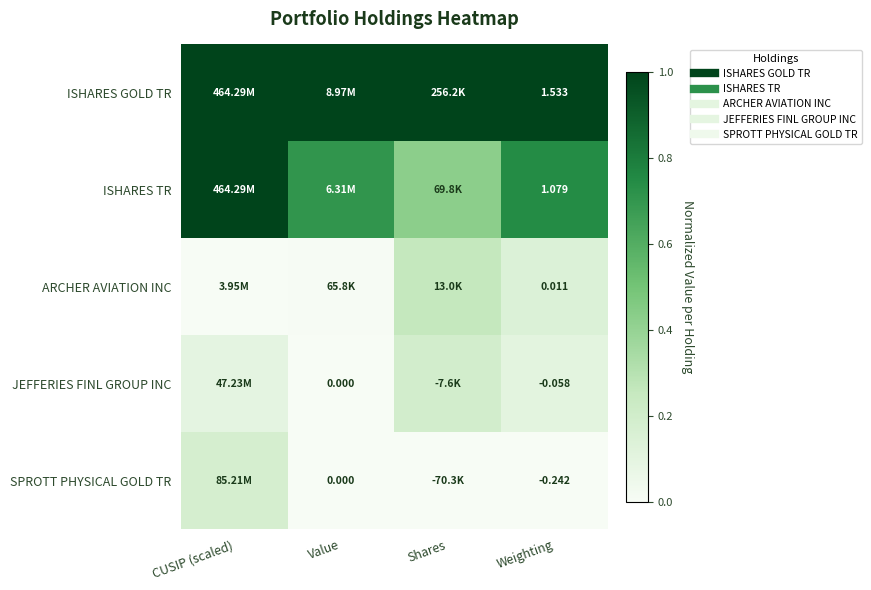

What is the sum of all ISHARES TR values?

2.9